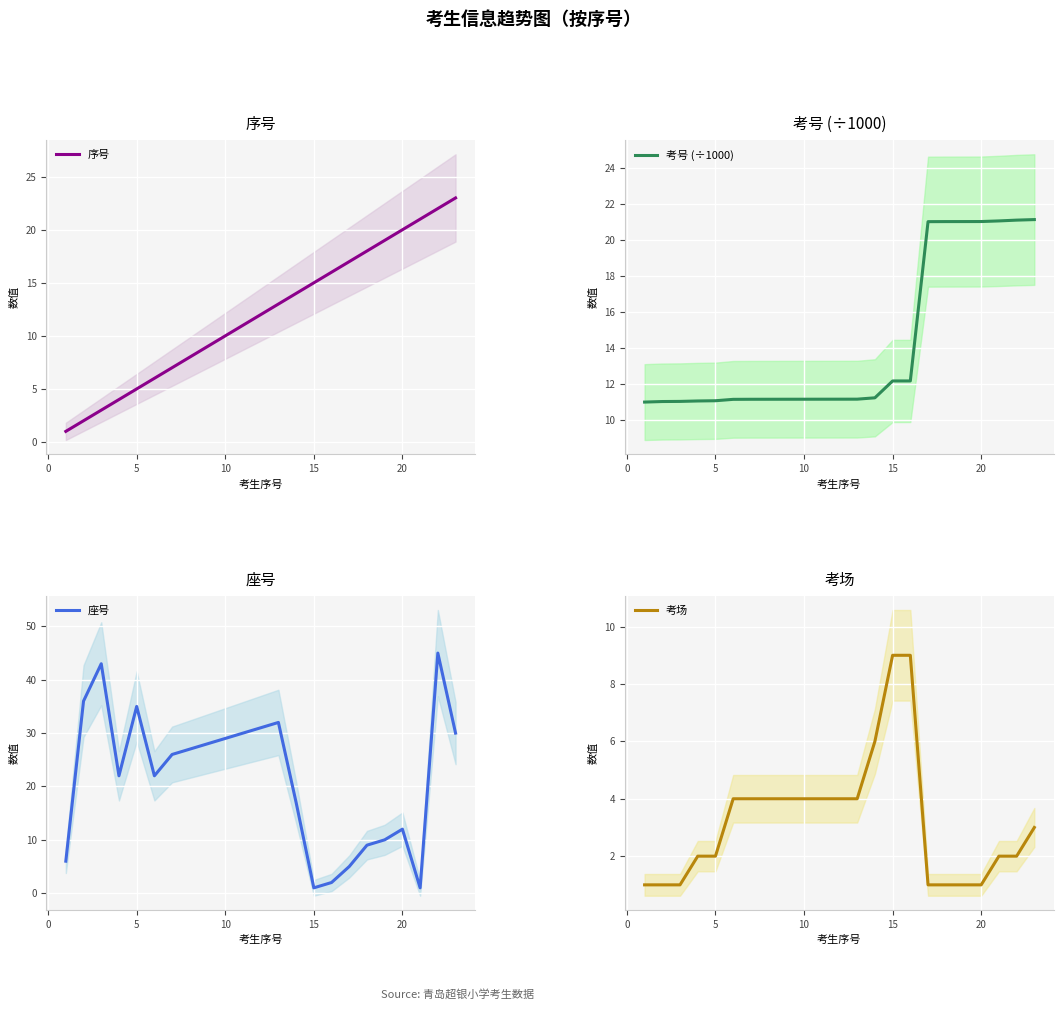

What are all the series names shown in the legend?

序号, 考号 (÷1000), 座号, 考场